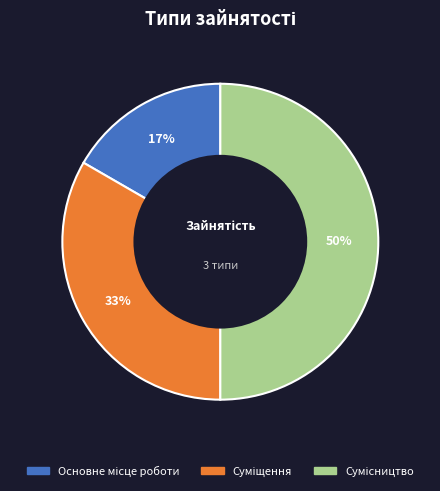

To the nearest percent, what is the difference between the largest and smallest slice percentages?

33%